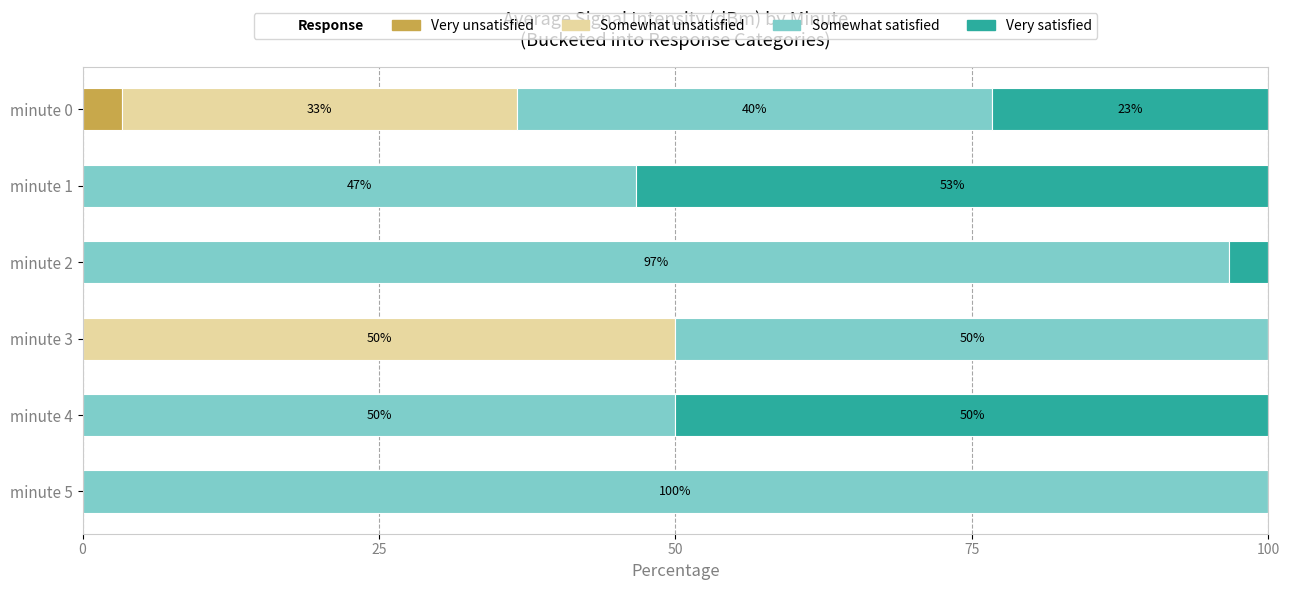

What is the highest value of the Very unsatisfied series?

3.3